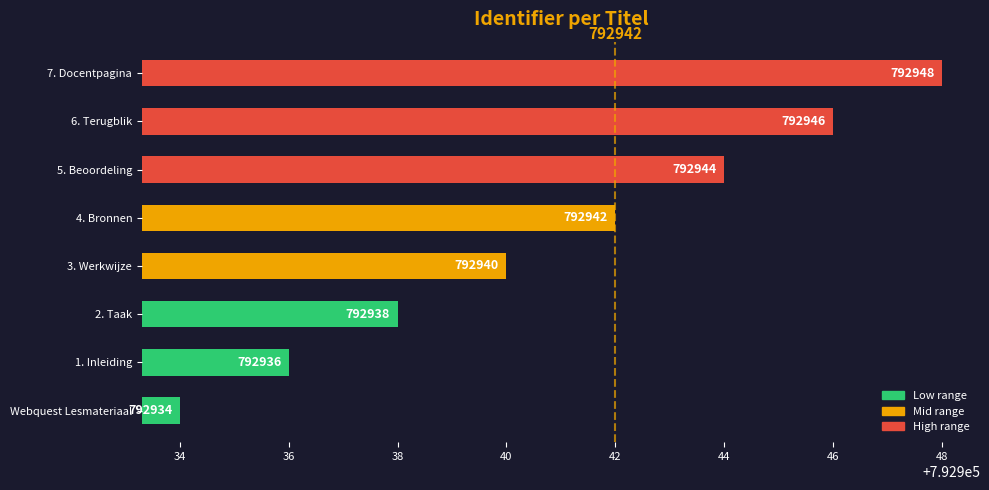

What is the maximum value shown in the chart?

792948